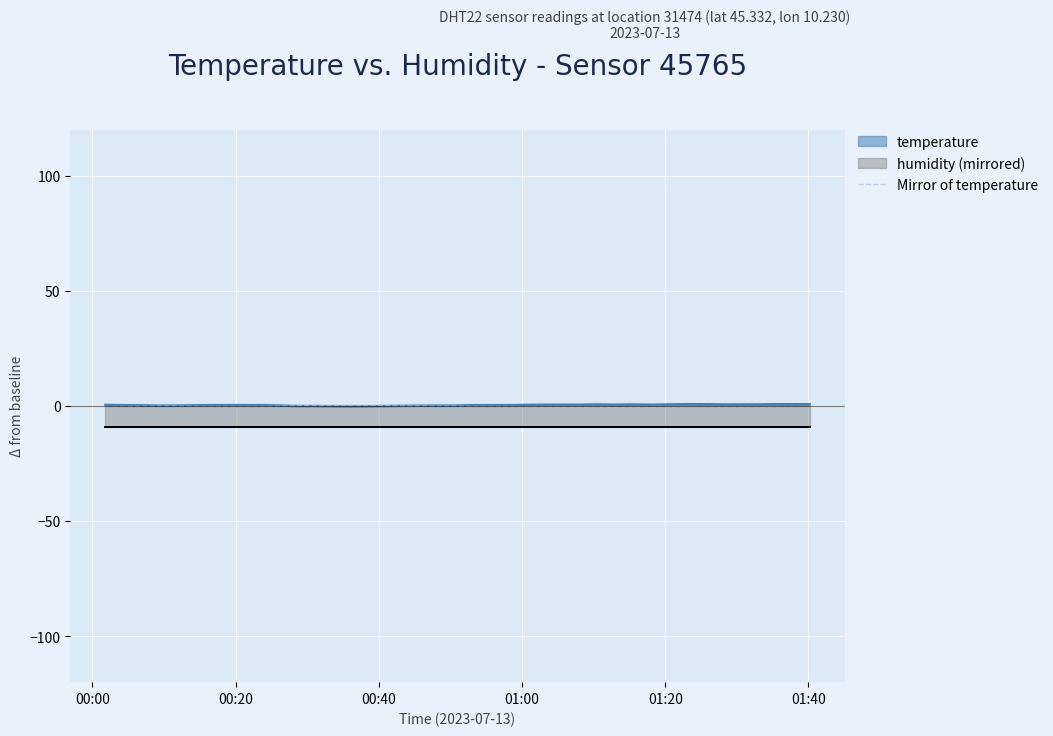

How many values are above zero?

6